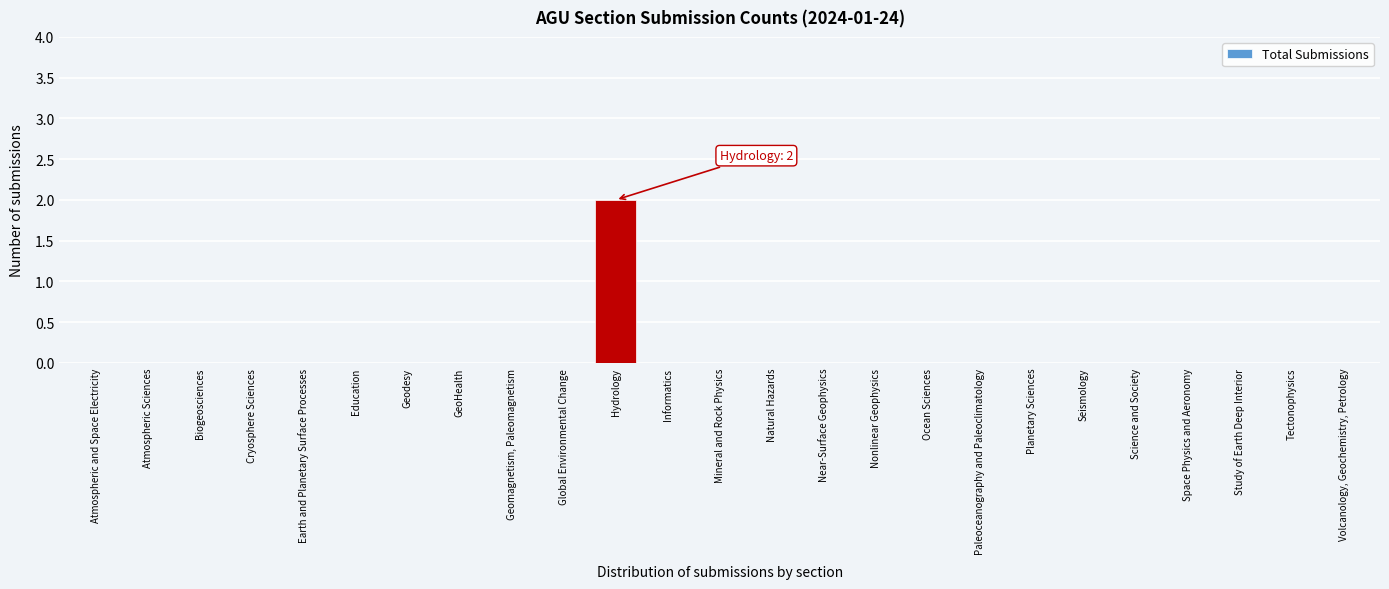

Reading left to right, extract all data points from this chart.

Atmospheric and Space Electricity=0	Atmospheric Sciences=0	Biogeosciences=0	Cryosphere Sciences=0	Earth and Planetary Surface Processes=0	Education=0	Geodesy=0	GeoHealth=0	Geomagnetism, Paleomagnetism=0	Global Environmental Change=0	Hydrology=2	Informatics=0	Mineral and Rock Physics=0	Natural Hazards=0	Near-Surface Geophysics=0	Nonlinear Geophysics=0	Ocean Sciences=0	Paleoceanography and Paleoclimatology=0	Planetary Sciences=0	Seismology=0	Science and Society=0	Space Physics and Aeronomy=0	Study of Earth Deep Interior=0	Tectonophysics=0	Volcanology, Geochemistry, Petrology=0